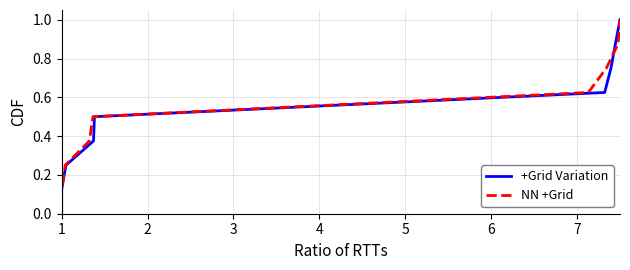

Which series has the largest total across all categories?

+Grid Variation